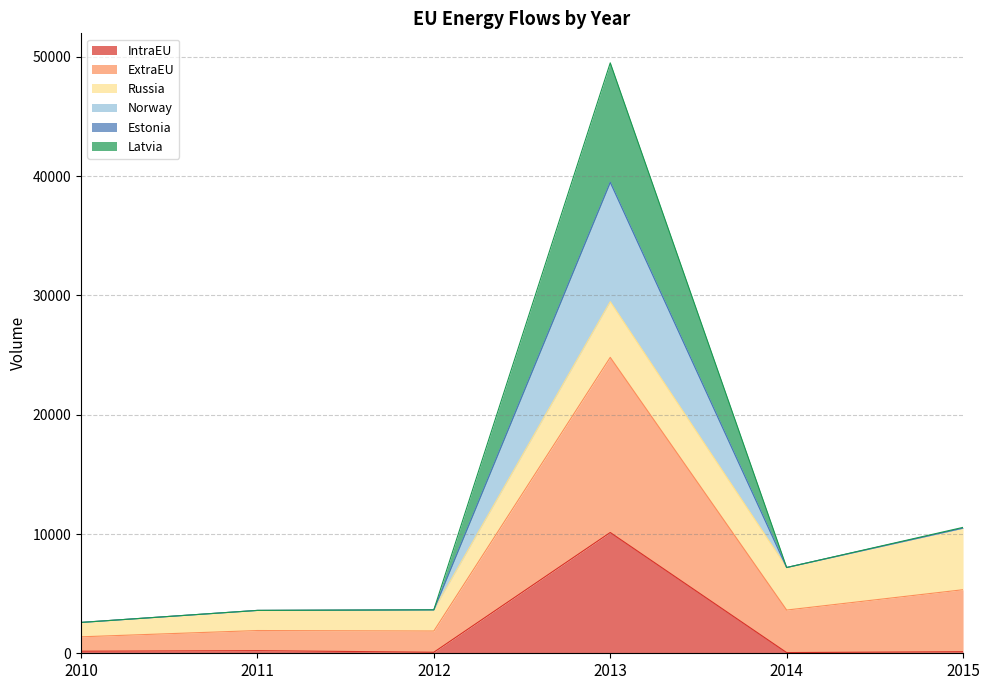

Read the IntraEU value at 2010.

172.9